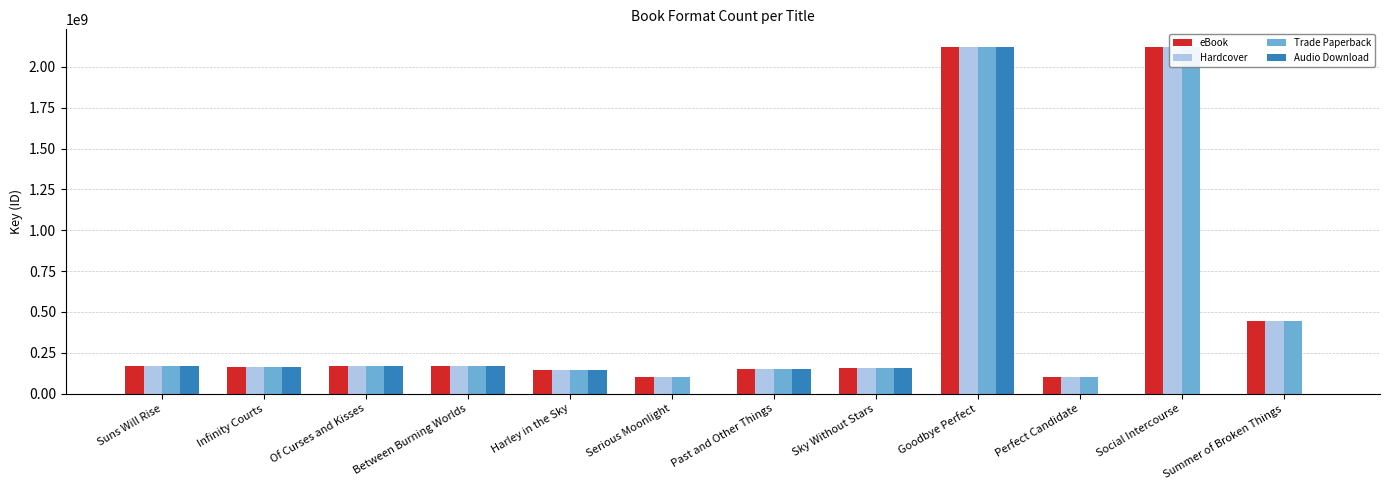

At which label is Trade Paperback closest to 1112417924?

Summer of Broken Things